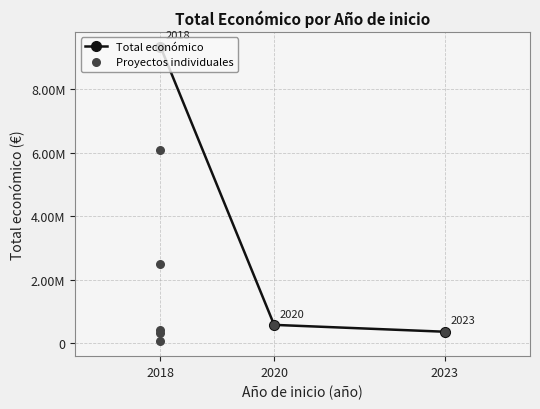

What is the change in value from 2018 to 2020?

+257256